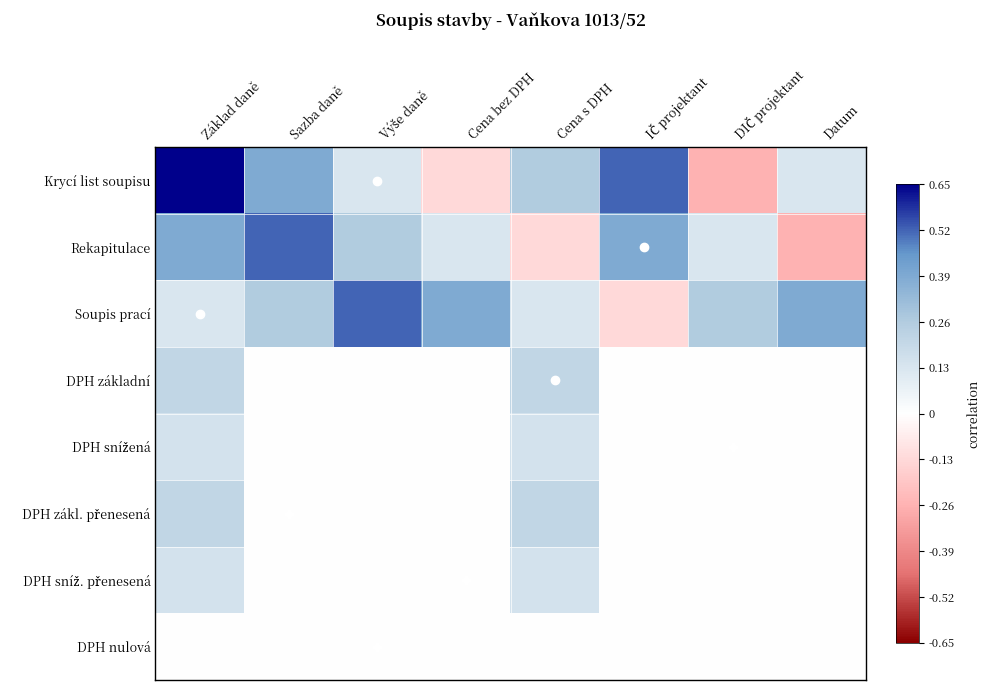

At which category does the chart reach its minimum across all series?

DIČ projektant